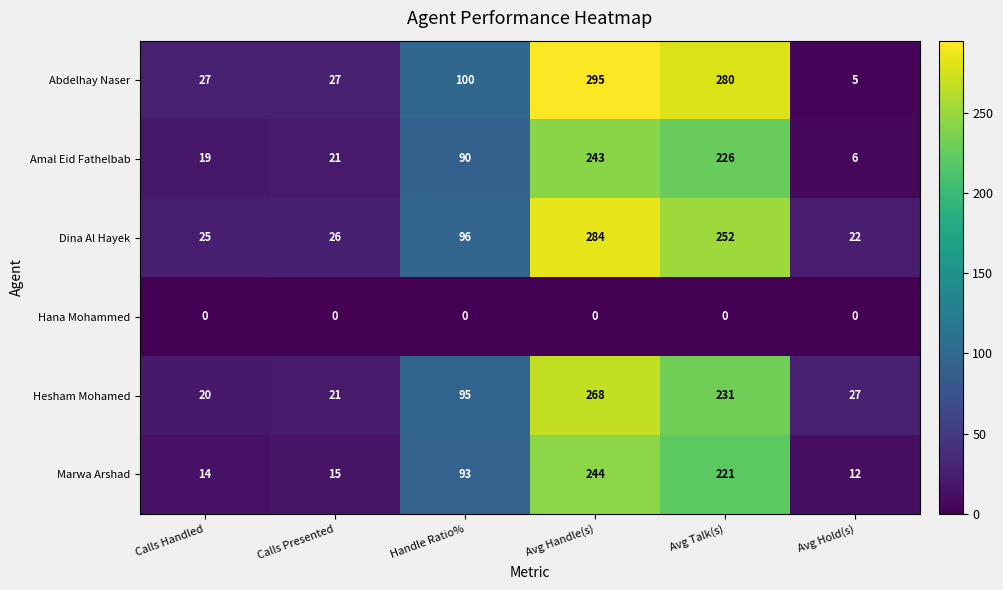

Which series has the largest total across all categories?

Abdelhay Naser